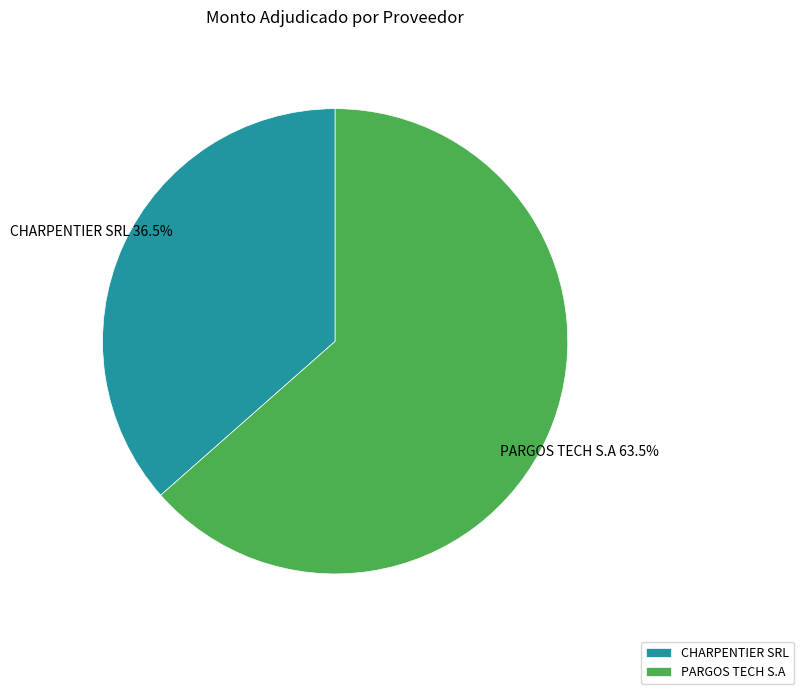

What is the largest slice in the pie chart?

PARGOS TECH S.A